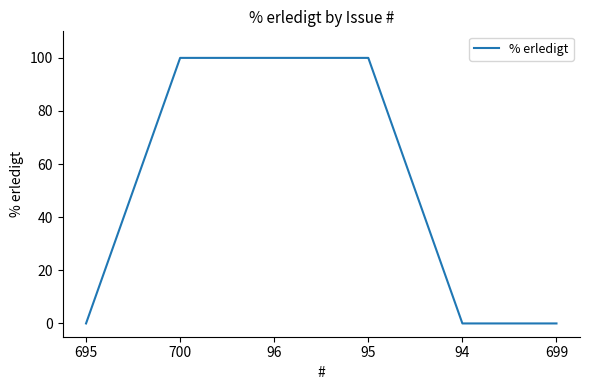

What is the greatest value displayed?

100